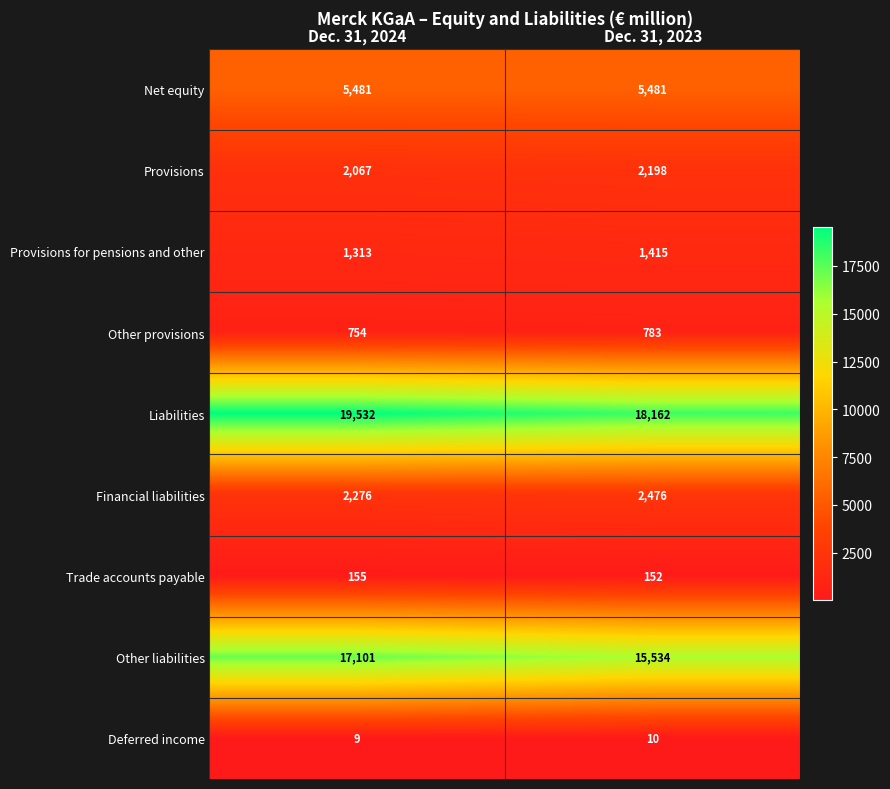

True or false: Provisions for pensions and other has a value of 1415 at Dec. 31, 2023.

True